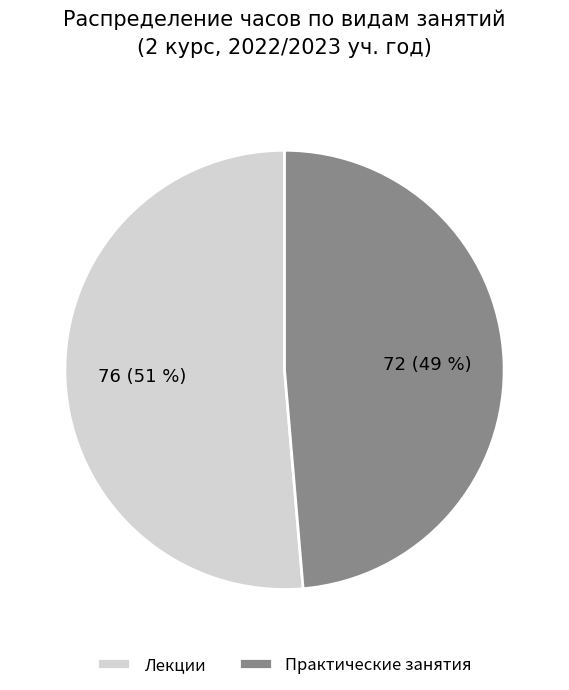

To the nearest percent, what is the average slice percentage?

50%